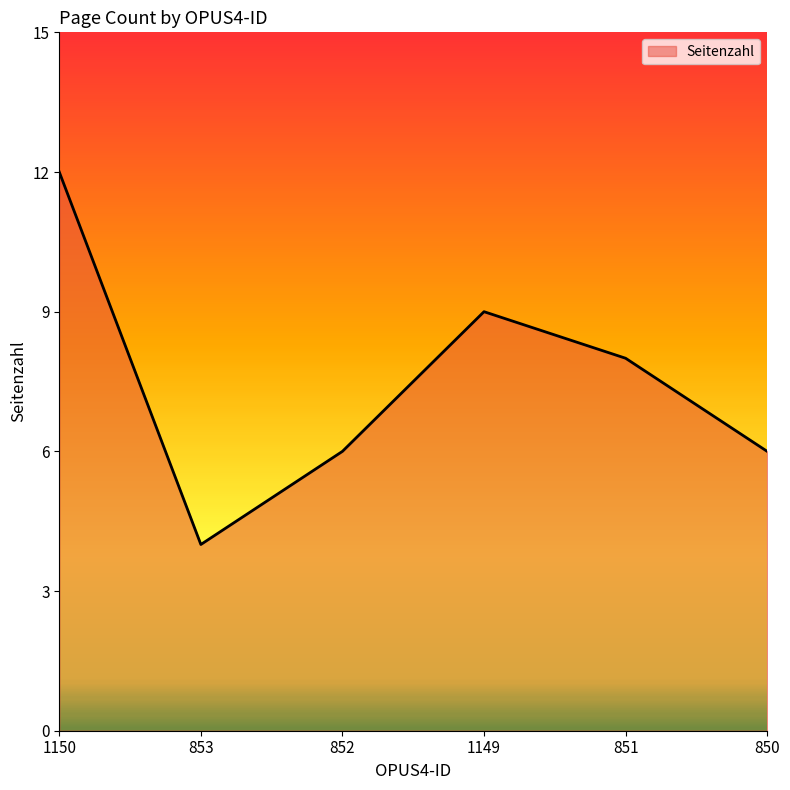

Reading left to right, what are all the values shown in this chart?

1150=12	853=4	852=6	1149=9	851=8	850=6